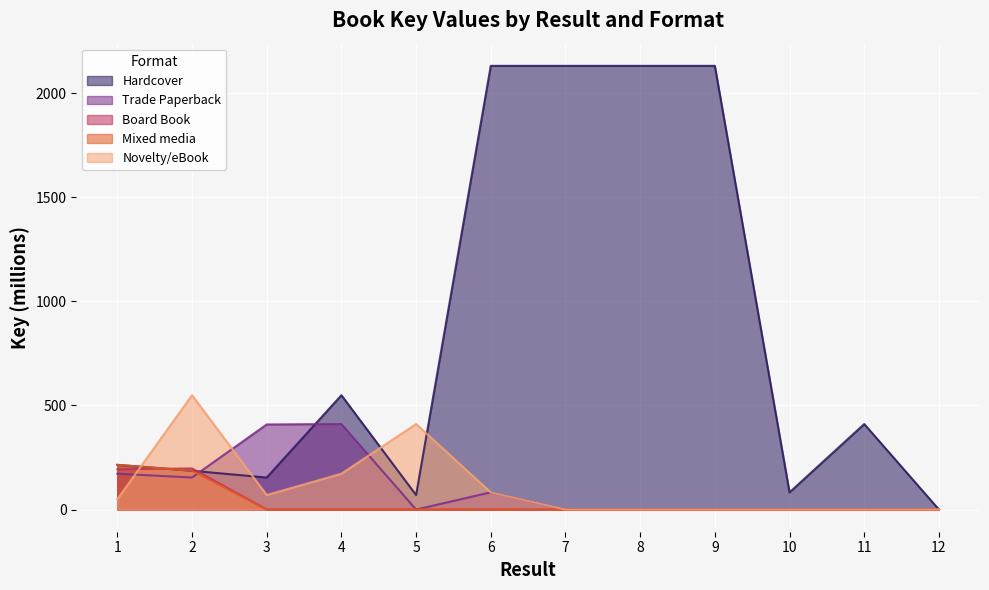

What are all the series names shown in the legend?

Hardcover, Trade Paperback, Board Book, Mixed media, Novelty/eBook